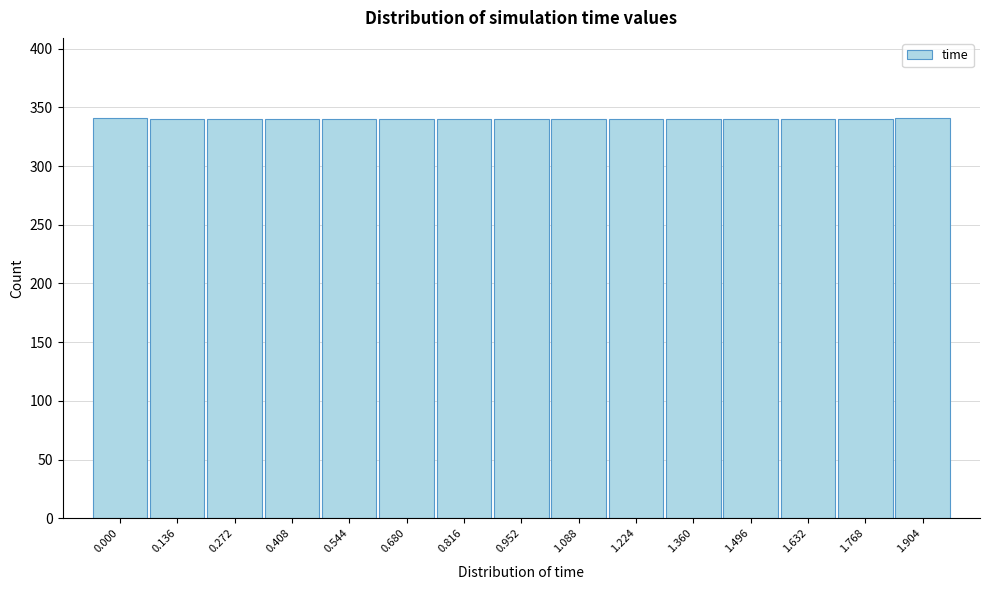

What is the minimum value shown in the chart?

340